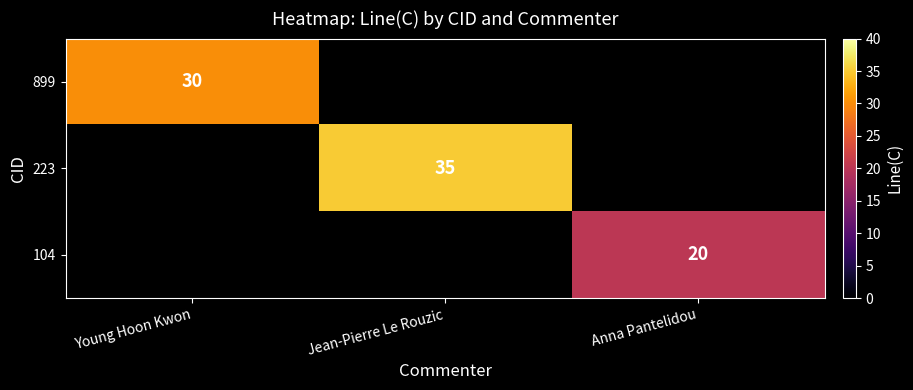

The value of 104 at Anna Pantelidou is 20. True or false?

True